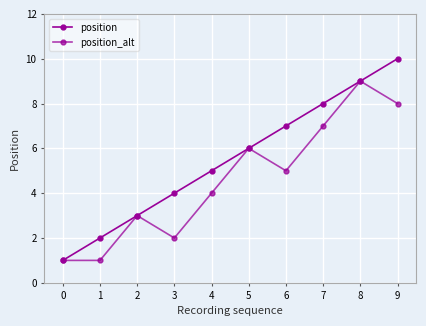

True or false: position_alt and position intersect in this chart.

False